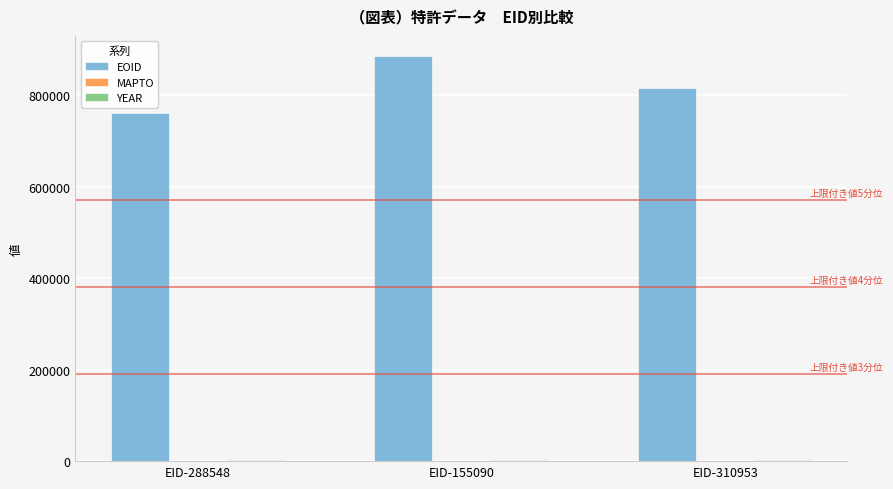

Is it true that EOID equals 256037 at EID-288548?

False